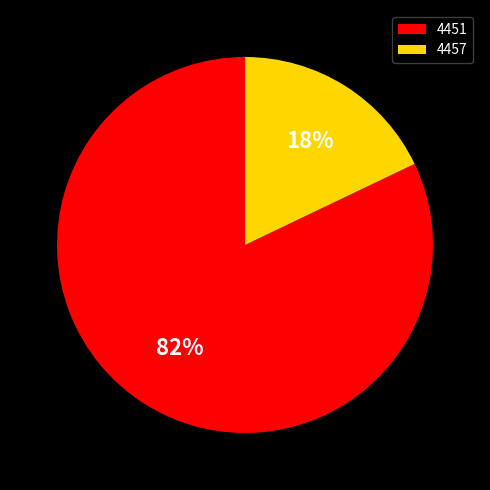

What percentage is the 4457 slice, to the nearest percent?

18%